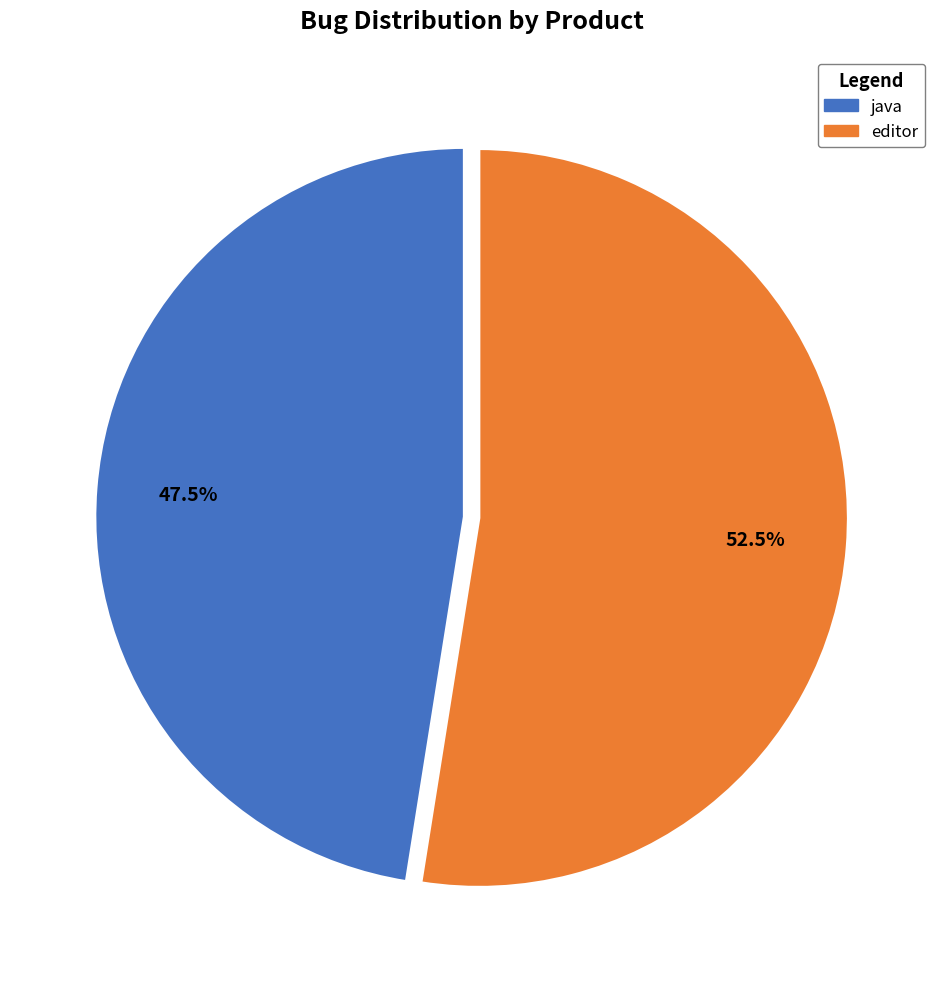

Which category accounts for the majority?

editor